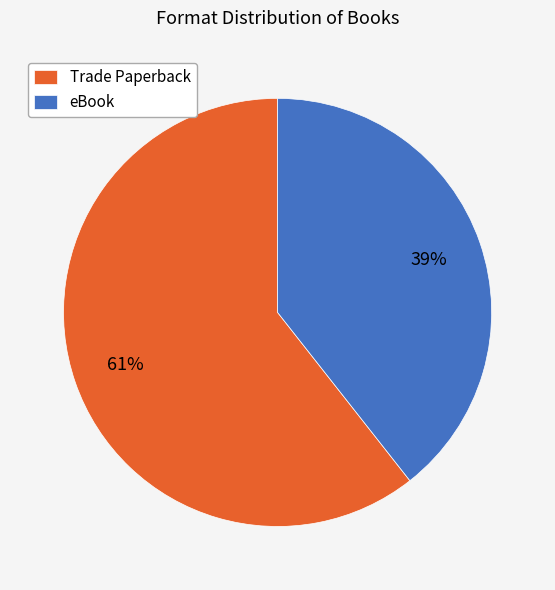

Between eBook and Trade Paperback, which is larger?

Trade Paperback